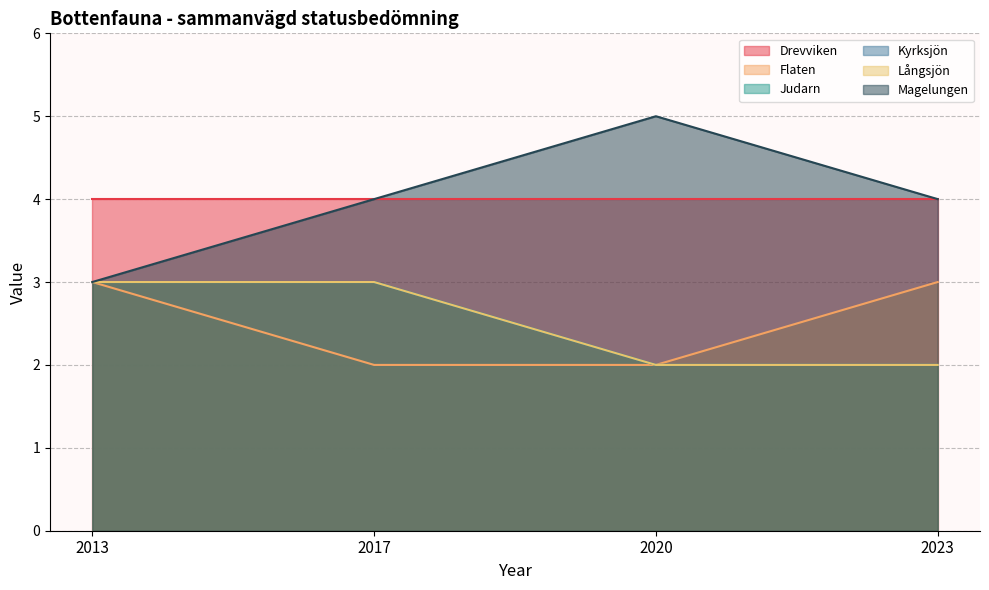

Which series has the largest total across all categories?

Magelungen